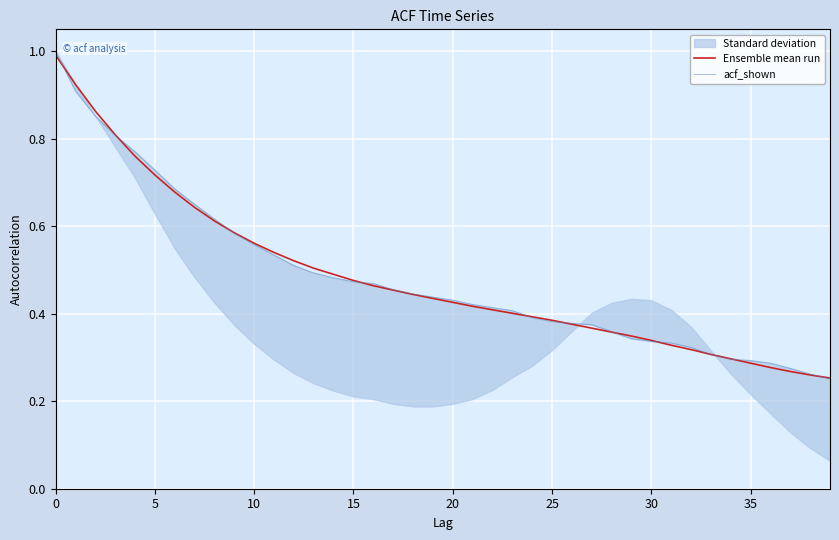

The acf_shown series shows 0.3 at 38. True or false?

True